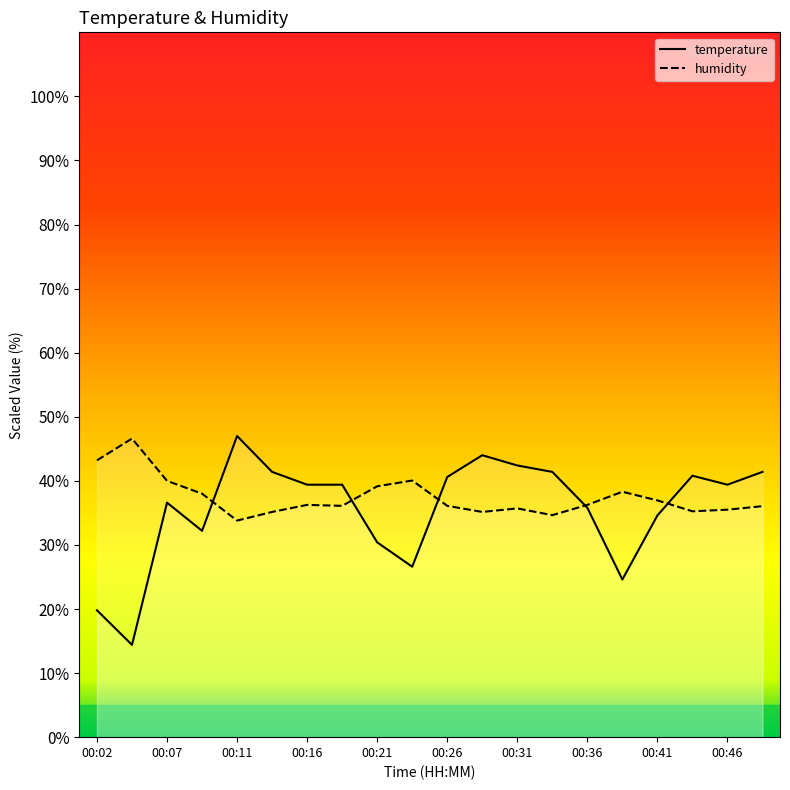

At which category does humidity reach its first local peak?

00:04